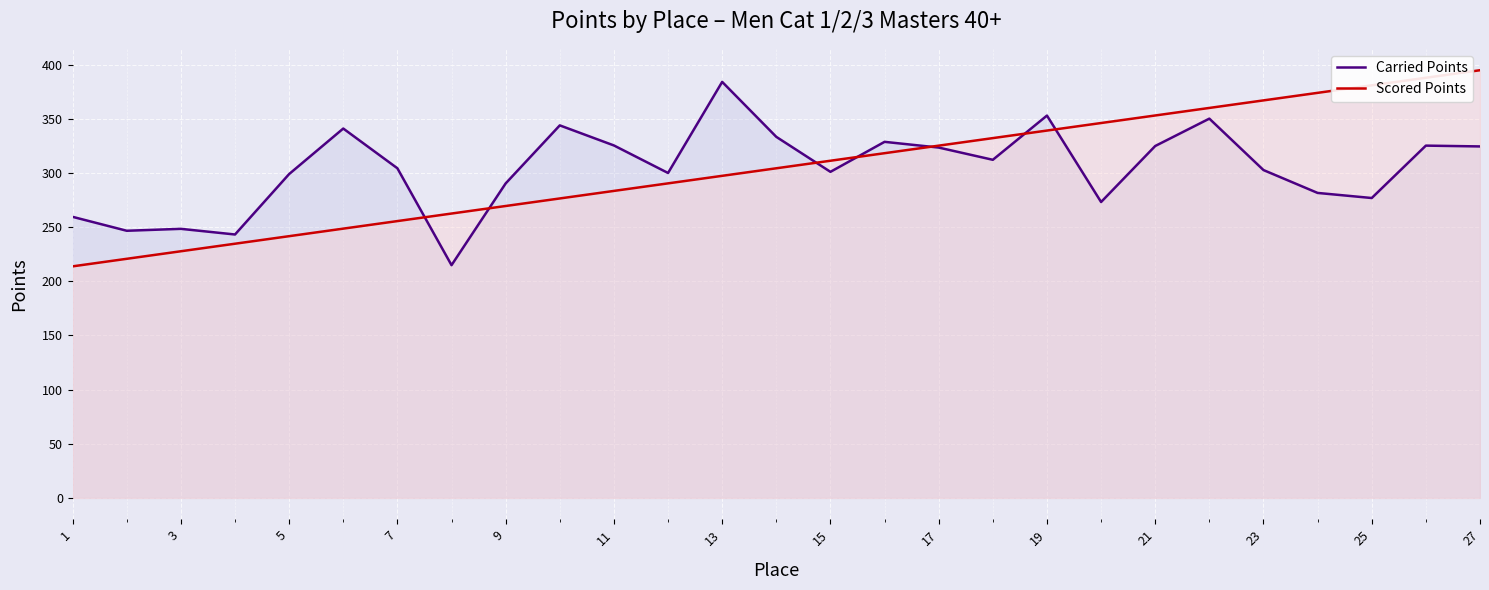

Is it true that Scored Points equals 170.2 at 23?

False